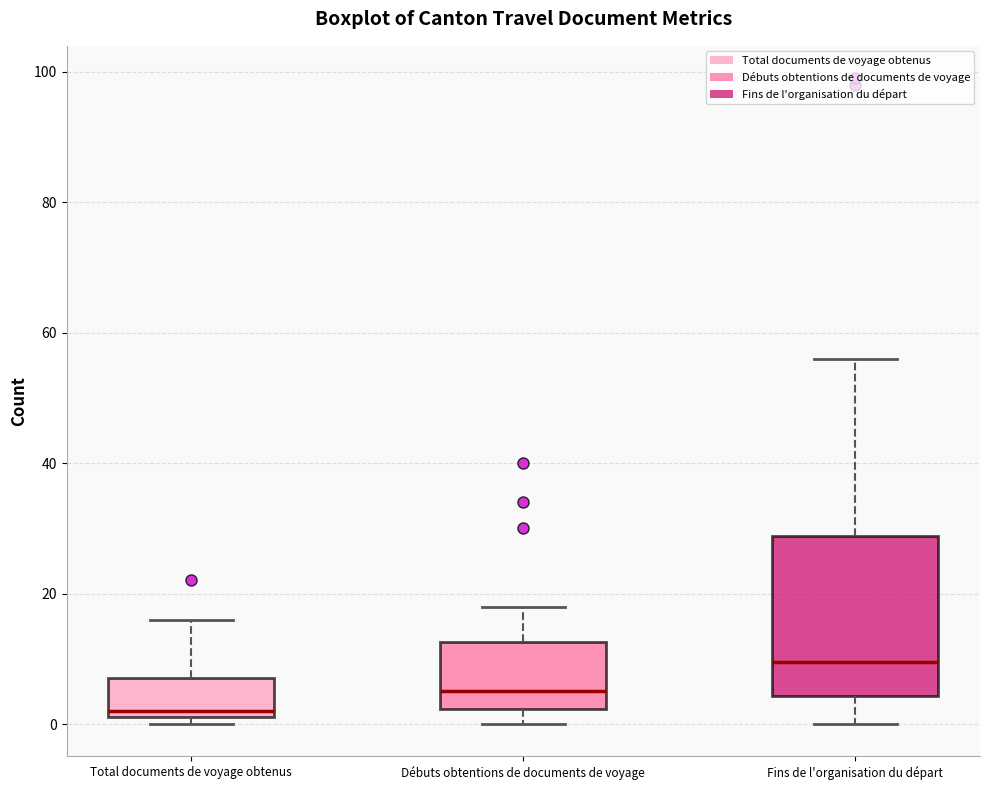

Reading left to right, read every box against the y-axis: the position of its median line, the range the box covers, and the ends of its whiskers. The values are not printed on the chart, so give them approximately, as read against the axis.

Total documents de voyage obtenus: median 2 (just above the box's lower edge), box 2 to 8, whiskers 0 to 16
Débuts obtentions de documents de voyage: median 6, box 2 to 12, whiskers 0 to 18
Fins de l'organisation du départ: median 10, box 4 to 28, whiskers 0 to 56